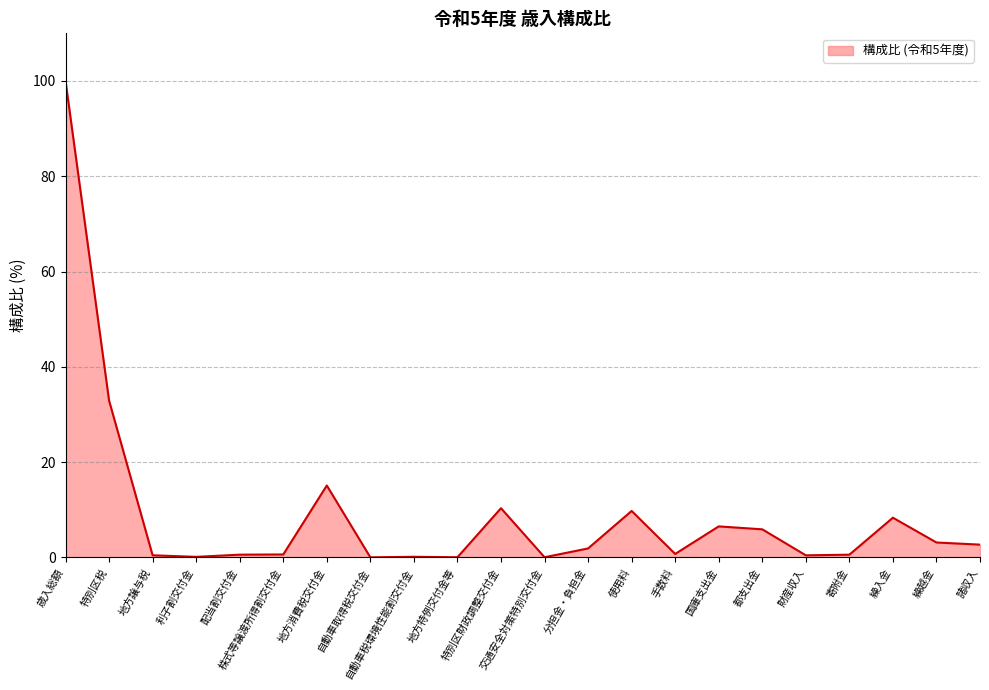

At which label is the value closest to 50?

特別区税